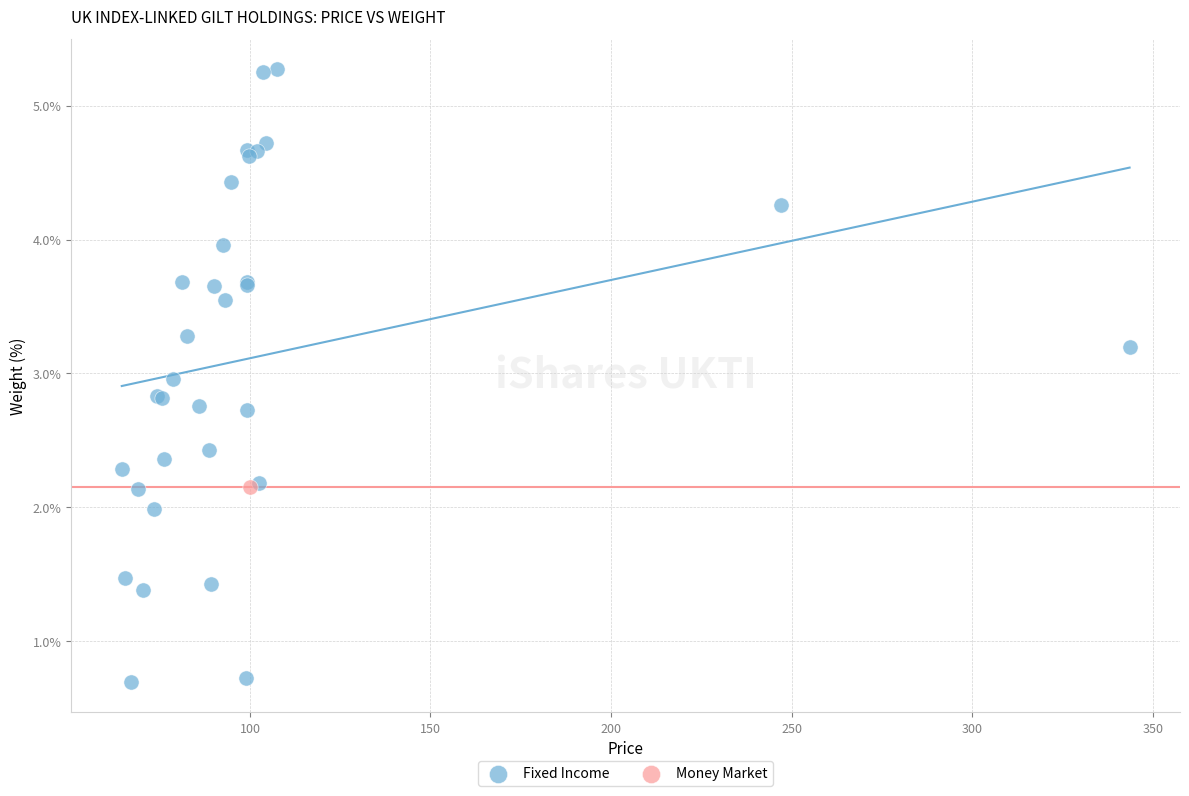

What are all the series names shown in the legend?

Fixed Income, Money Market